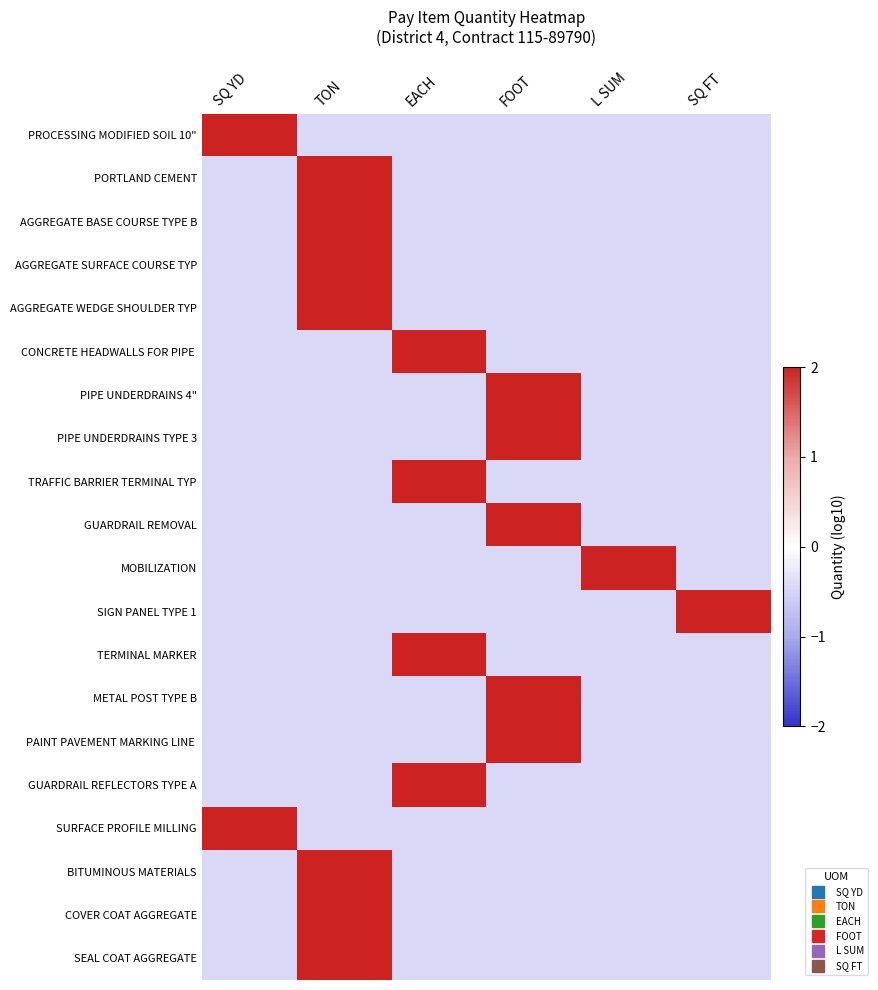

Rank the series by their maximum value, from highest to lowest.

AGGREGATE WEDGE SHOULDER TYP, PROCESSING MODIFIED SOIL 10", PORTLAND CEMENT, AGGREGATE BASE COURSE TYPE B, AGGREGATE SURFACE COURSE TYP, PIPE UNDERDRAINS 4", PIPE UNDERDRAINS TYPE 3, GUARDRAIL REMOVAL, MOBILIZATION, SIGN PANEL TYPE 1, METAL POST TYPE B, PAINT PAVEMENT MARKING LINE, GUARDRAIL REFLECTORS TYPE A, SURFACE PROFILE MILLING, COVER COAT AGGREGATE, SEAL COAT AGGREGATE, CONCRETE HEADWALLS FOR PIPE, TRAFFIC BARRIER TERMINAL TYP, TERMINAL MARKER, BITUMINOUS MATERIALS